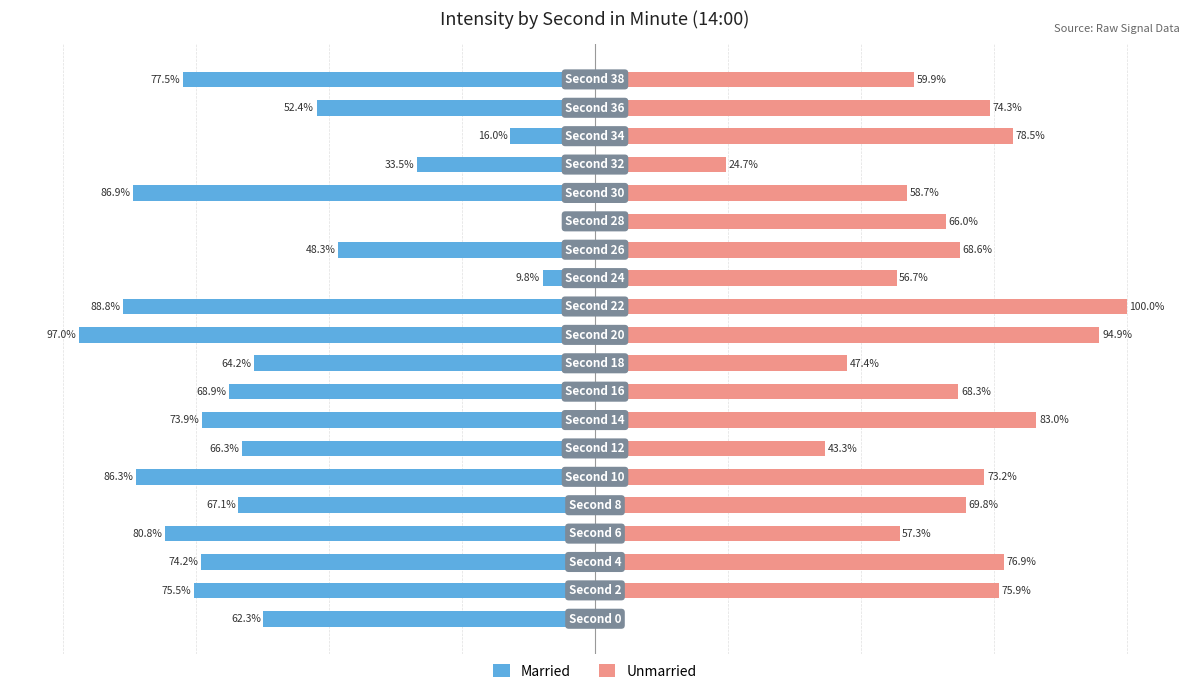

What is the total value across all series at 9?

-16.8